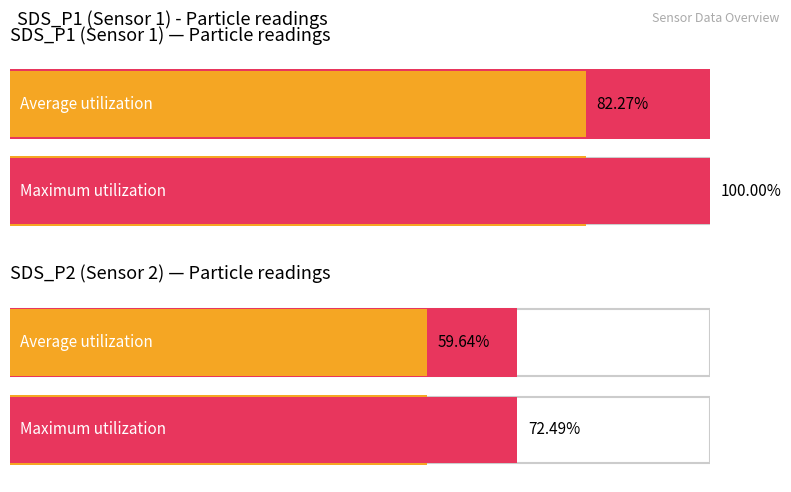

Which category has the highest value across all series?

SDS_P1